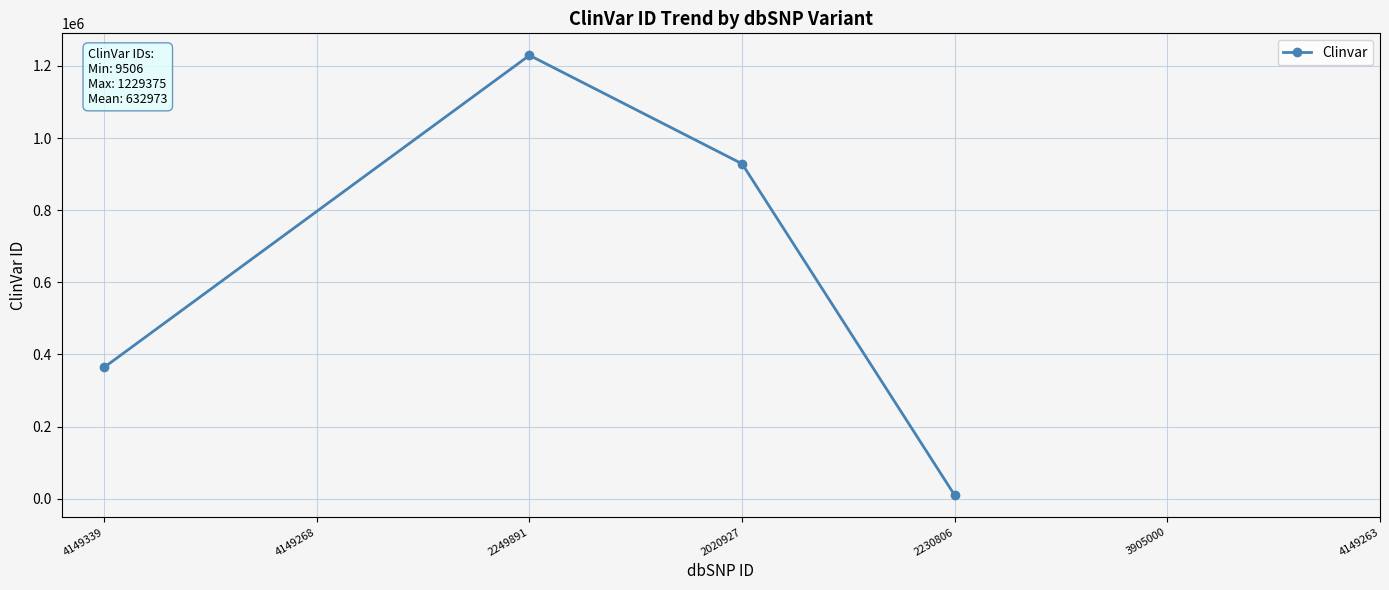

The value at 2020927 is 928662. True or false?

True